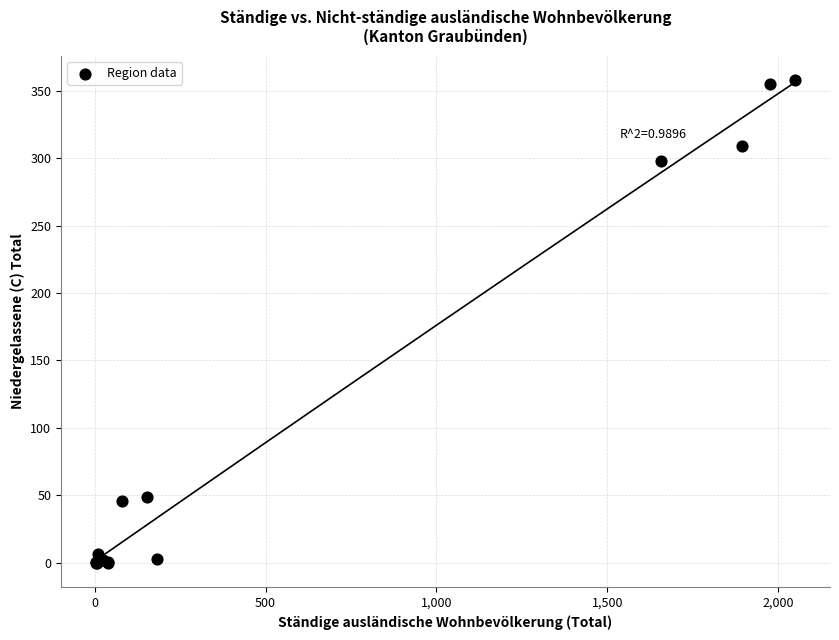

What Y value in the scatter plot is closest to 179?

298